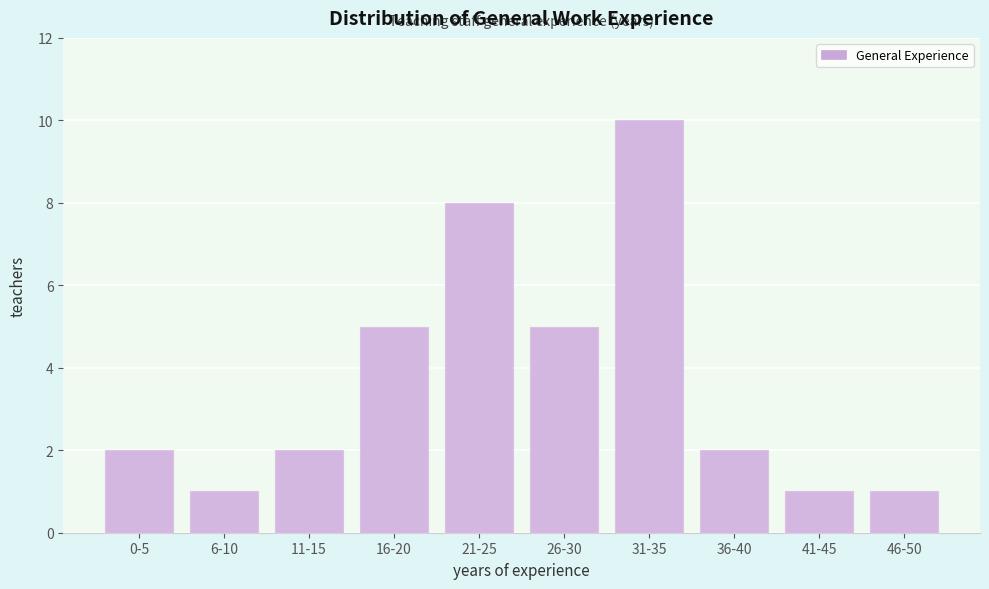

Reading left to right, extract all data points from this chart.

2	1	2	5	8	5	10	2	1	1